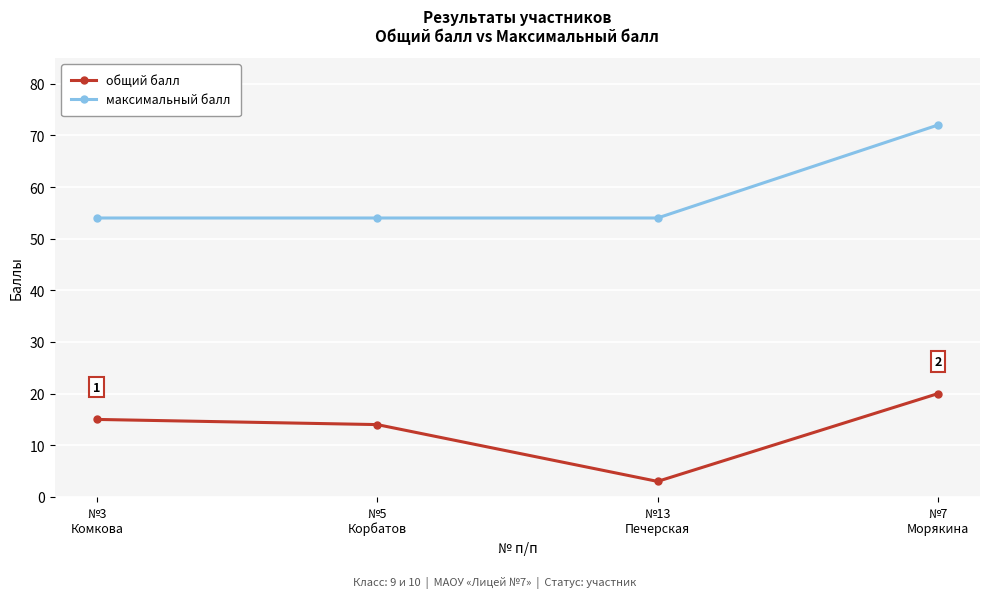

What is the maximum value shown in the chart?

72